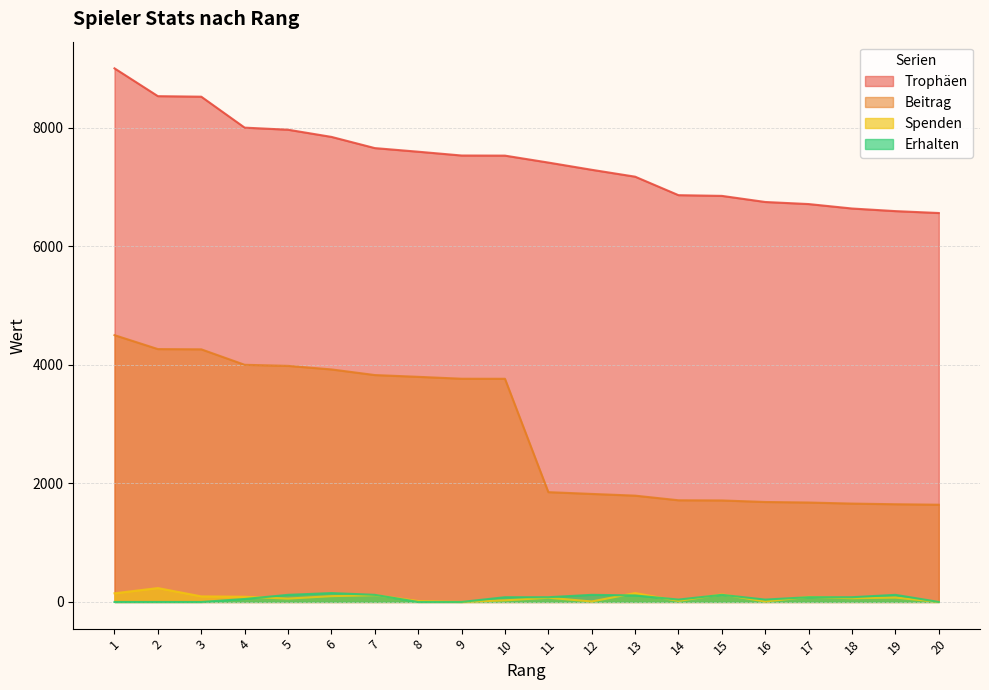

Which has a higher value, 2 or 14?

2